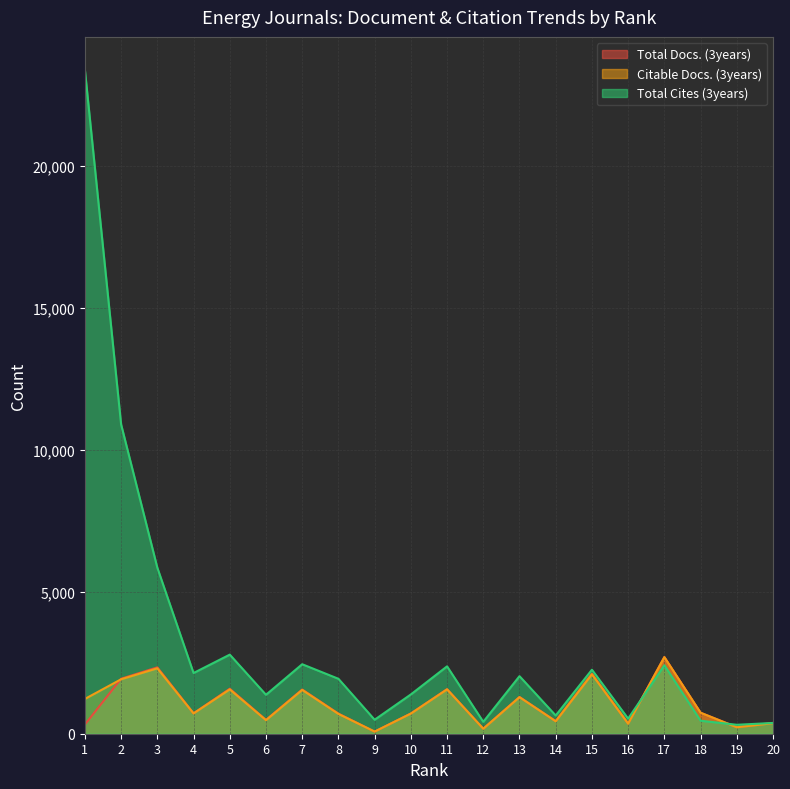

At which label does Total Docs. (3years) reach its minimum?

9